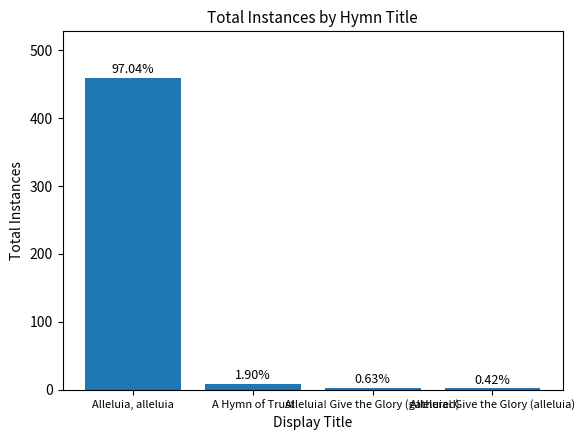

What is the difference between the maximum and minimum values?

457